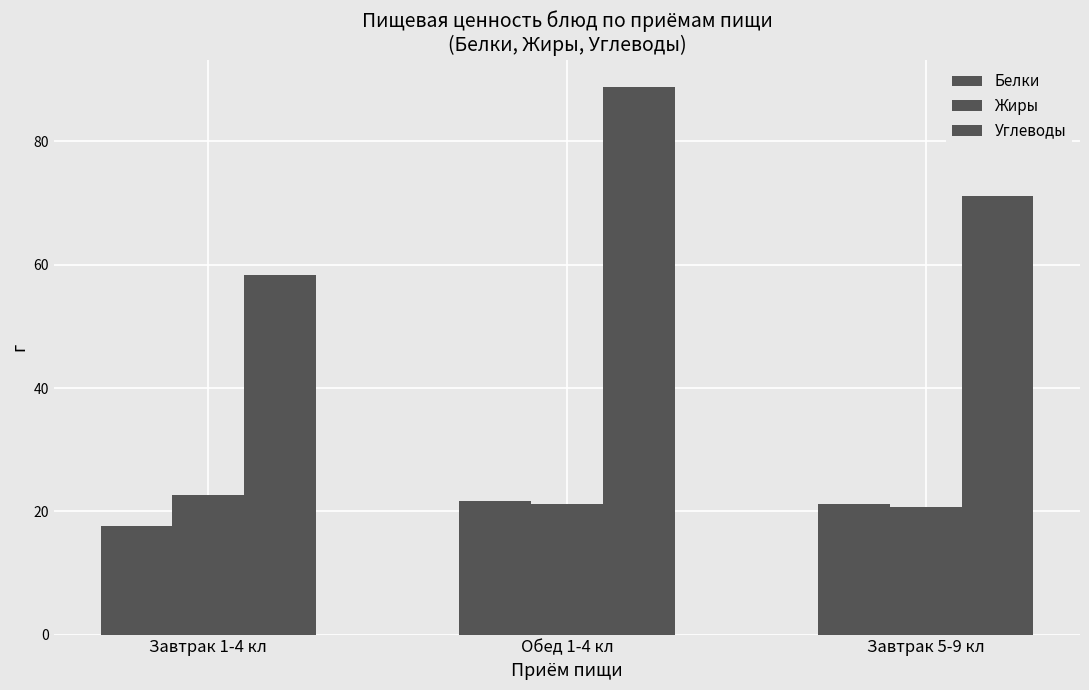

What is the sum of all Белки values?

60.5